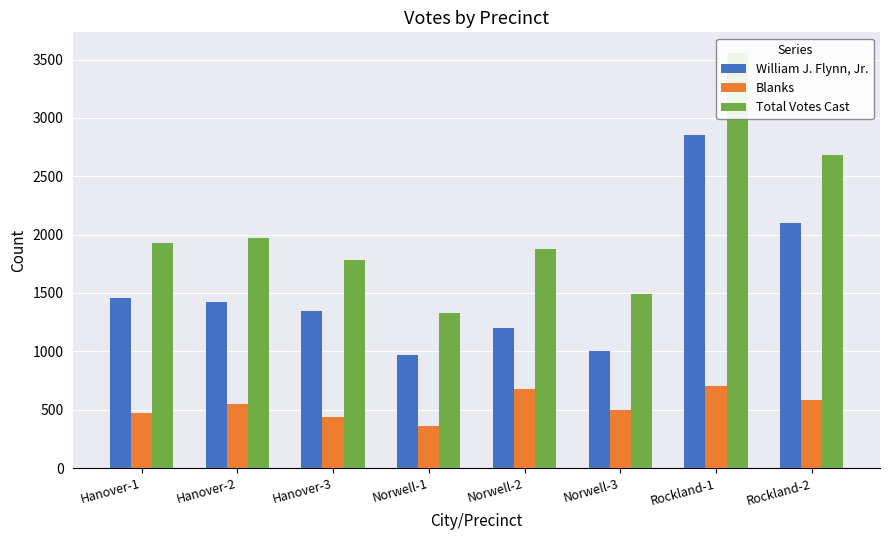

Which has a higher value, Rockland-2 or Norwell-1?

Rockland-2